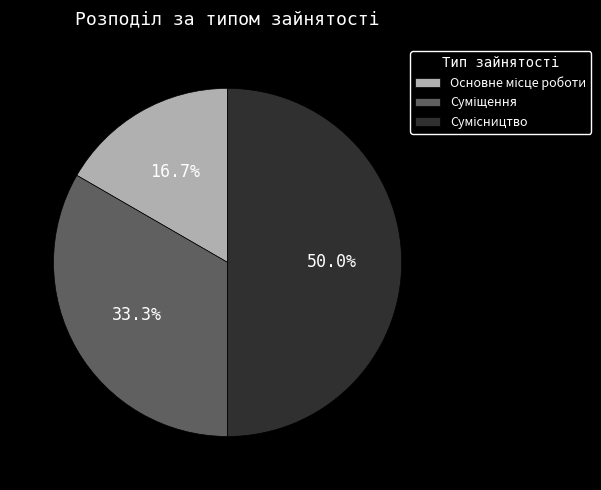

What percentage is the Суміщення slice, to the nearest percent?

33%